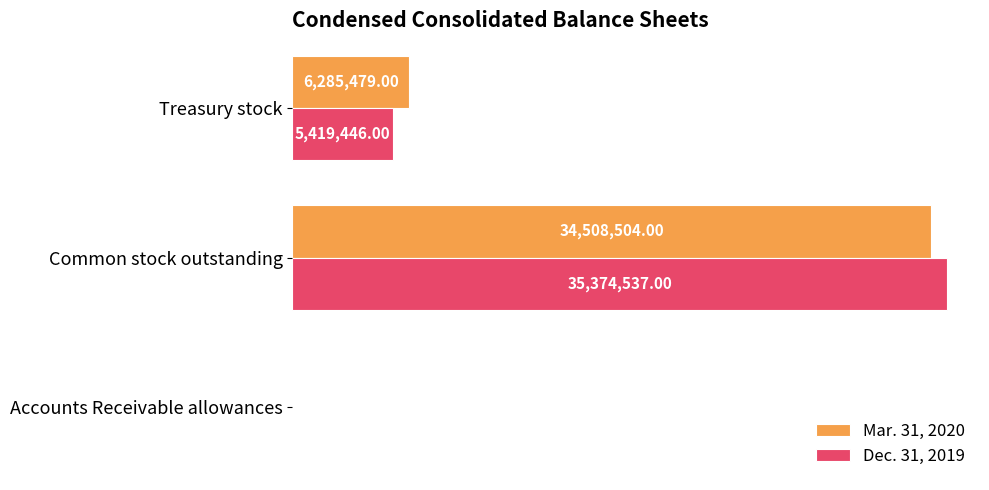

At which category is the sum across all series the highest?

Common stock outstanding